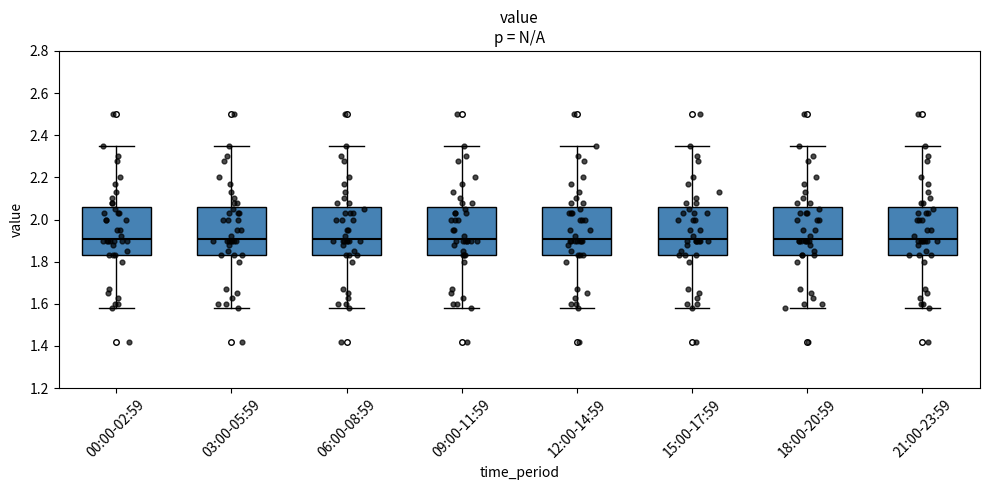

Reading left to right, read every box against the y-axis: the position of its median line, the range the box covers, and the ends of its whiskers. The values are not printed on the chart, so give them approximately, as read against the axis.

00:00-02:59: median 1.92, box 1.84 to 2.06, whiskers 1.58 to 2.36
03:00-05:59: median 1.92, box 1.84 to 2.06, whiskers 1.58 to 2.36
06:00-08:59: median 1.92, box 1.84 to 2.06, whiskers 1.58 to 2.36
09:00-11:59: median 1.92, box 1.84 to 2.06, whiskers 1.58 to 2.36
12:00-14:59: median 1.92, box 1.84 to 2.06, whiskers 1.58 to 2.36
15:00-17:59: median 1.92, box 1.84 to 2.06, whiskers 1.58 to 2.36
18:00-20:59: median 1.92, box 1.84 to 2.06, whiskers 1.58 to 2.36
21:00-23:59: median 1.92, box 1.84 to 2.06, whiskers 1.58 to 2.36